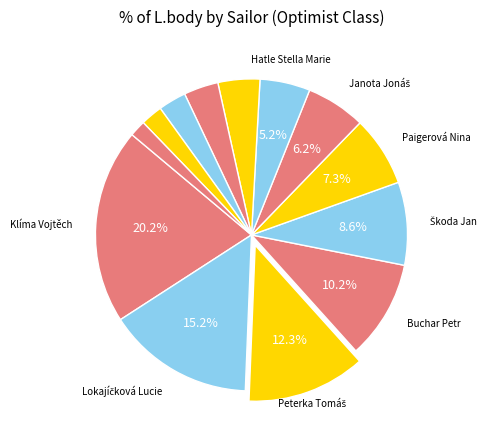

How many slices are in this pie chart?

13